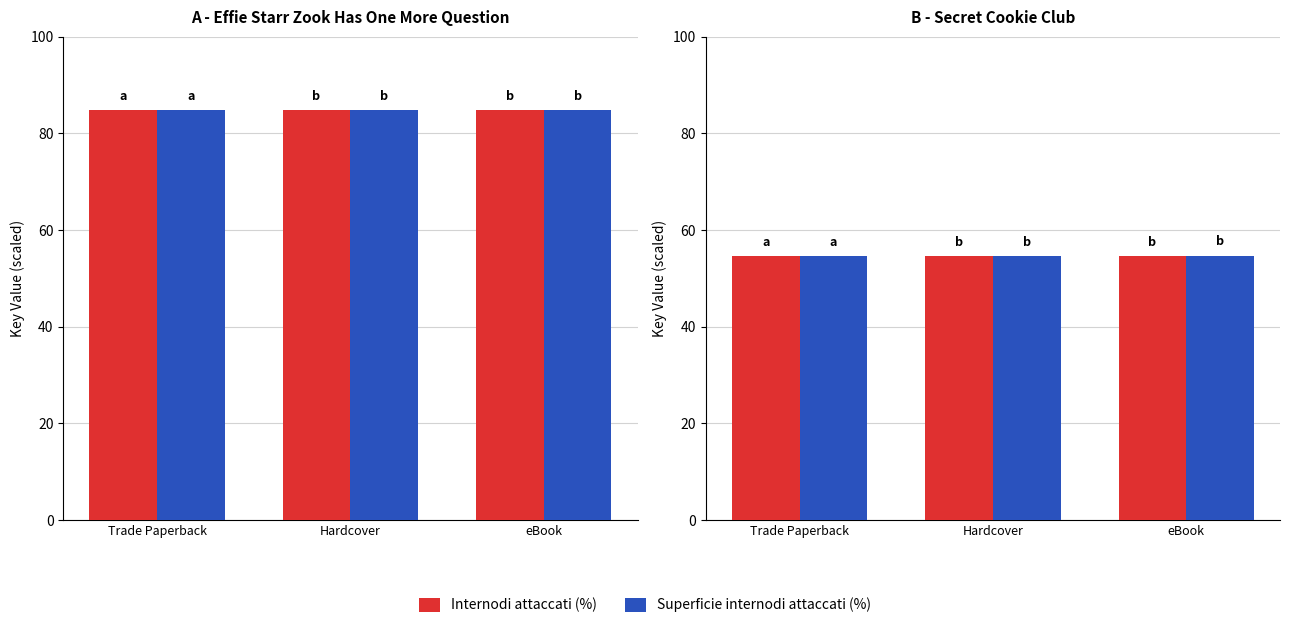

Rank the series at Hardcover from lowest to highest value.

Internodi attaccati (%), Superficie internodi attaccati (%)